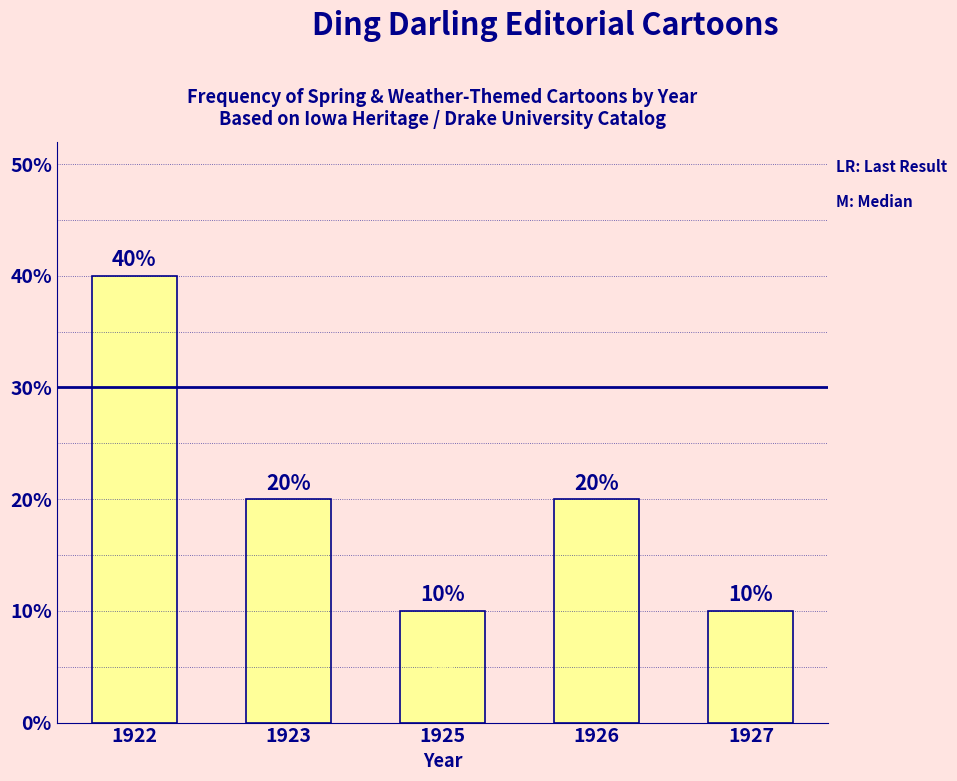

Reading left to right, transcribe all the data shown in this chart.

40	20	10	20	10